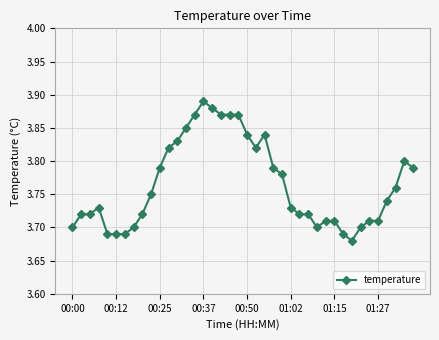

True or false: there are more than 1 points higher than both neighbors.

True